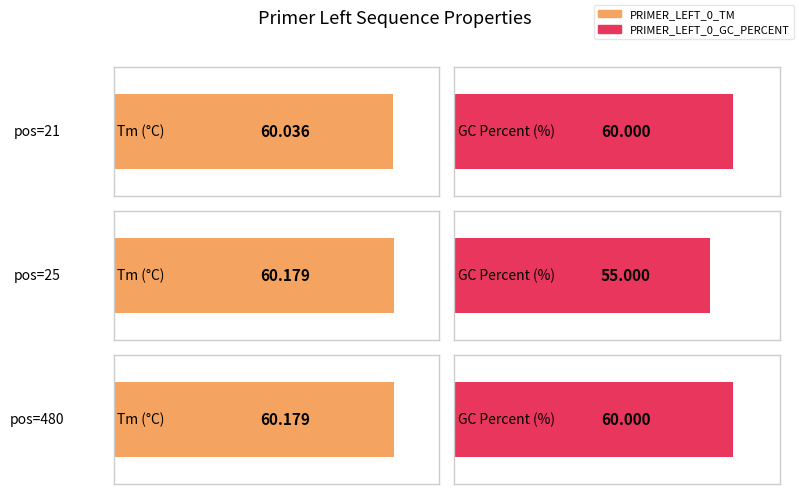

Rank the series by their maximum value, from highest to lowest.

PRIMER_LEFT_0_TM, PRIMER_LEFT_0_GC_PERCENT